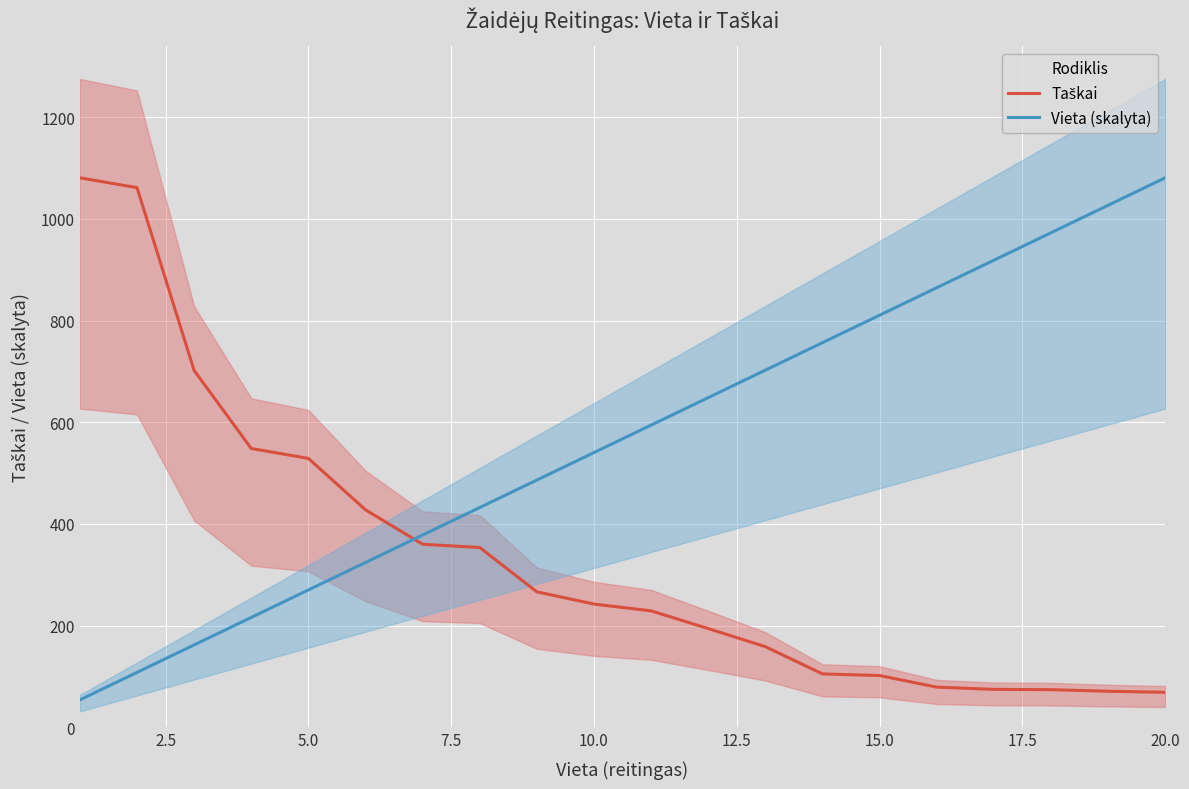

What is the minimum value for Vieta (skalyta)?

54.0